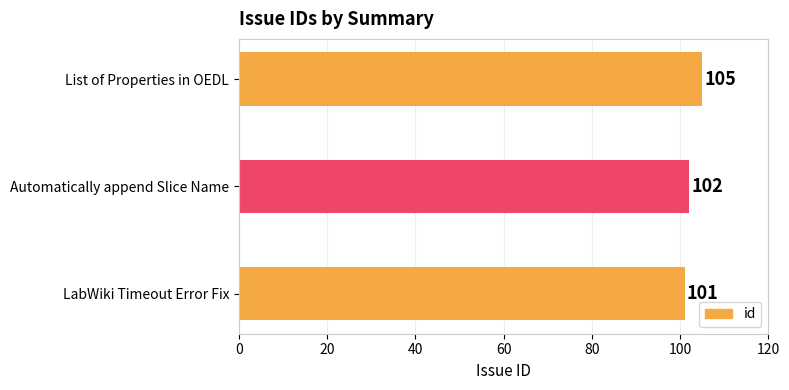

How many data points are less than 102?

1